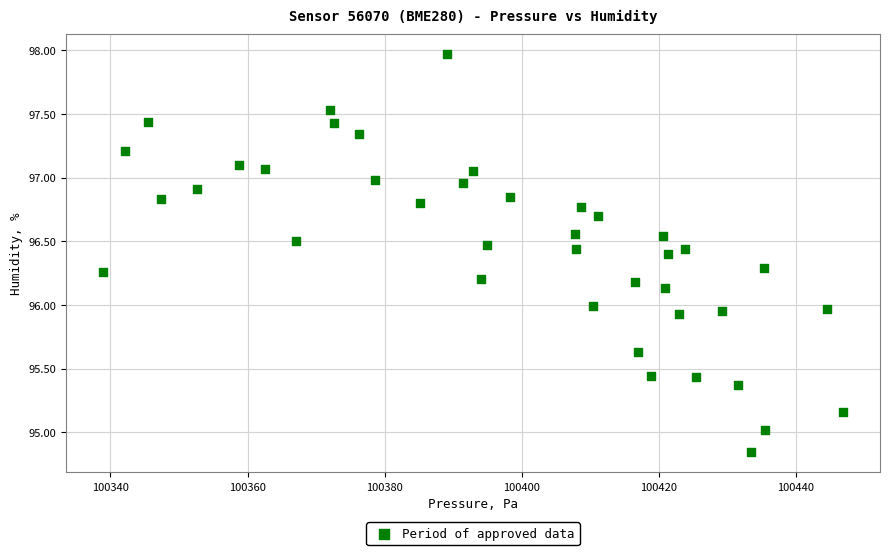

What is the range of Y values (max minus min)?

3.1